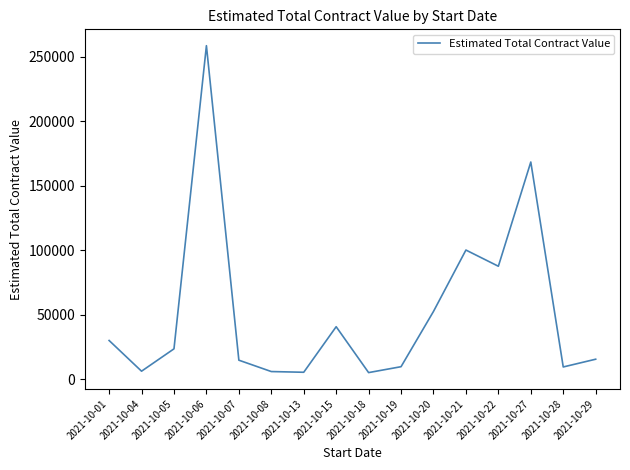

True or false: there are more than 1 points higher than both neighbors.

True